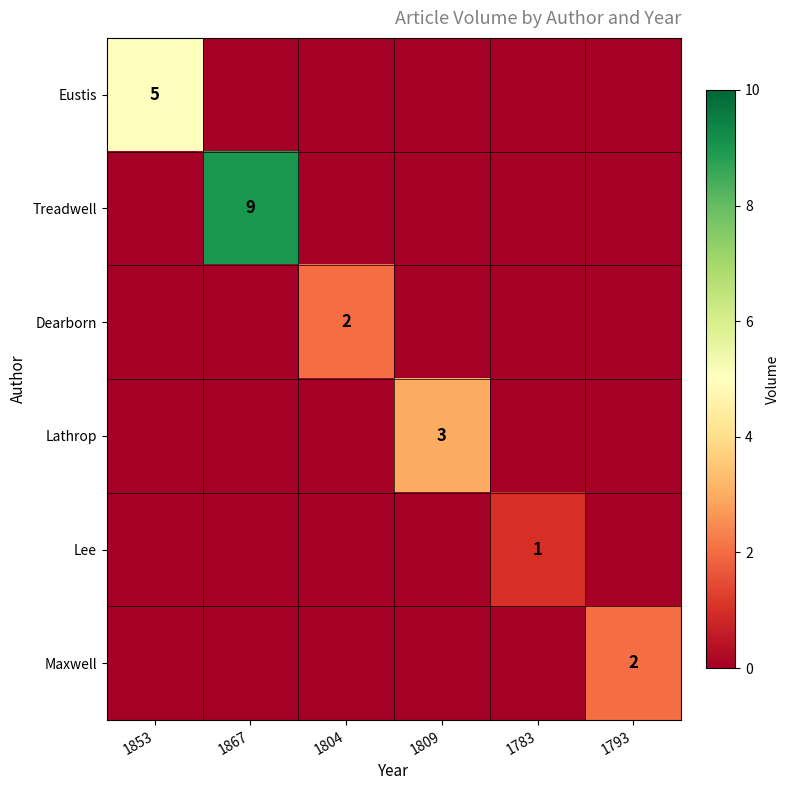

The value of Lathrop at 1793 is 0. True or false?

True